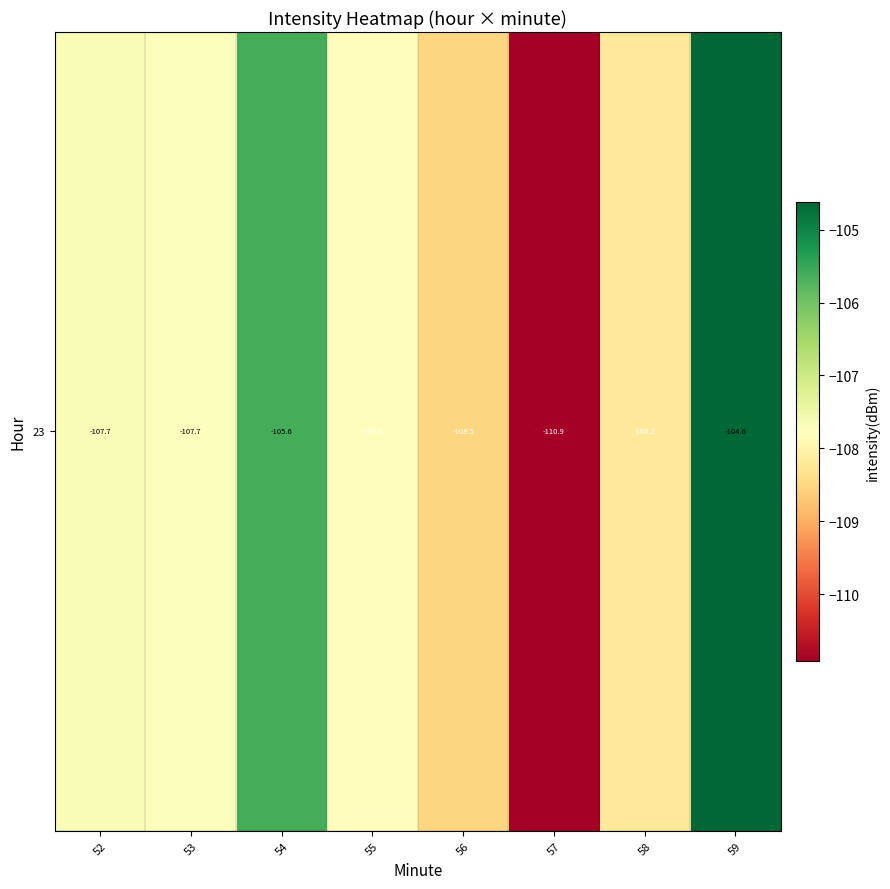

List the labels in order of value, smallest first.

57, 56, 58, 55, 53, 52, 54, 59